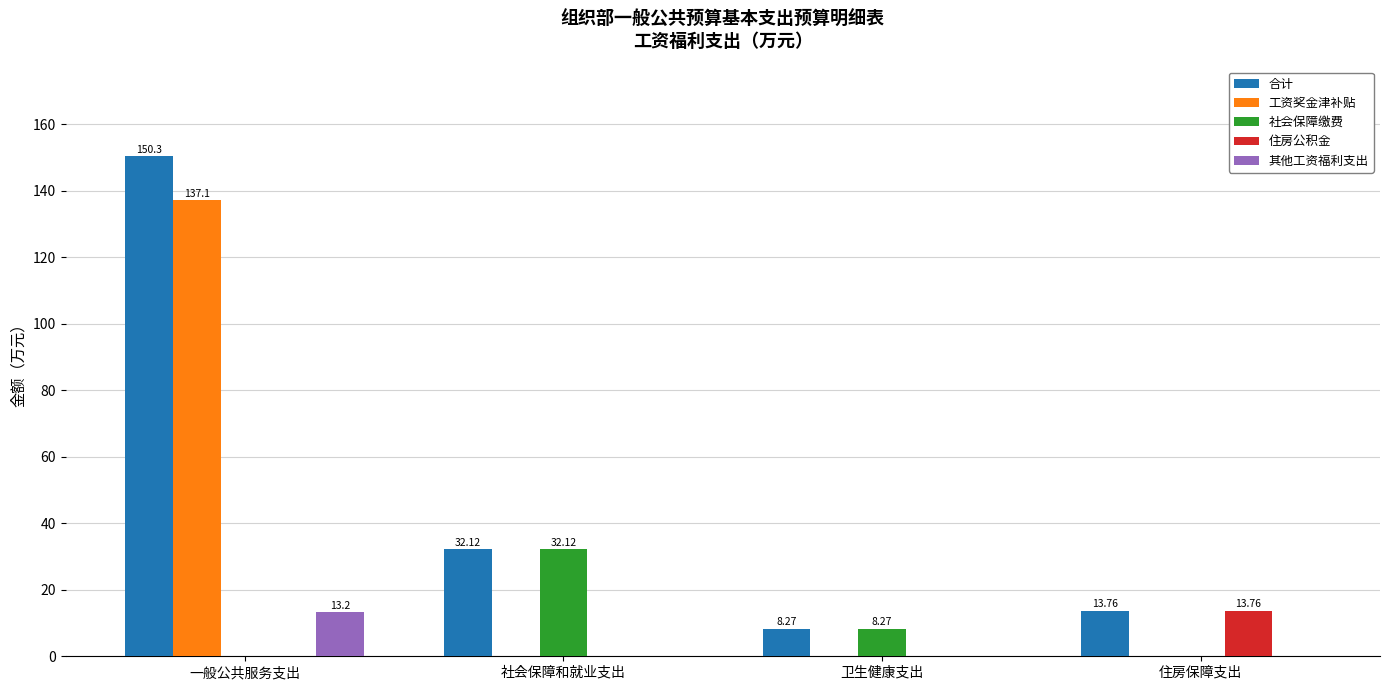

Is it true that 住房公积金 equals 0.0 at 一般公共服务支出?

True